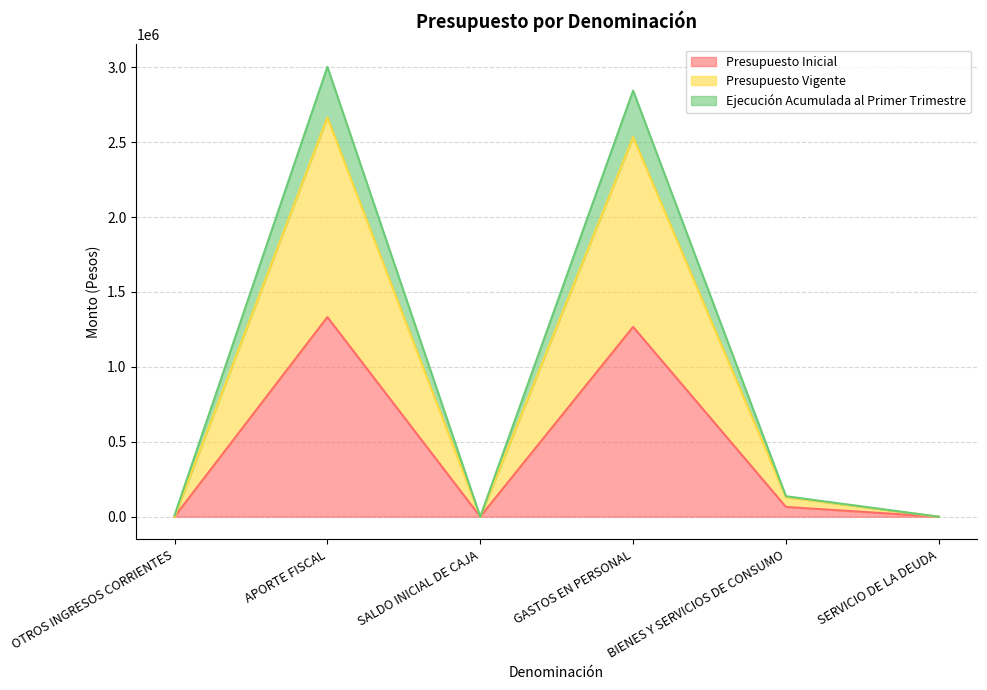

How many categories are shown in the chart?

6